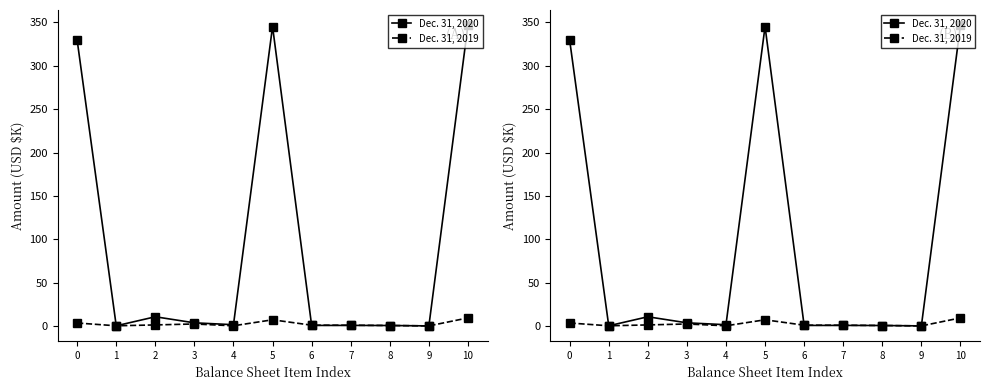

At which category is the sum across all series the highest?

10